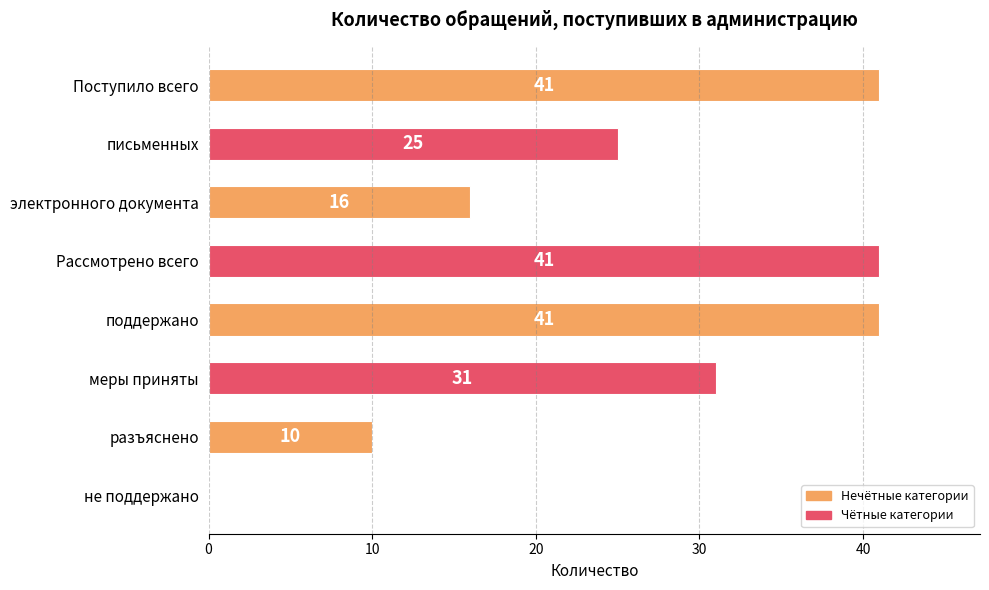

Are the bars grouped side by side (vs. stacked)?

No